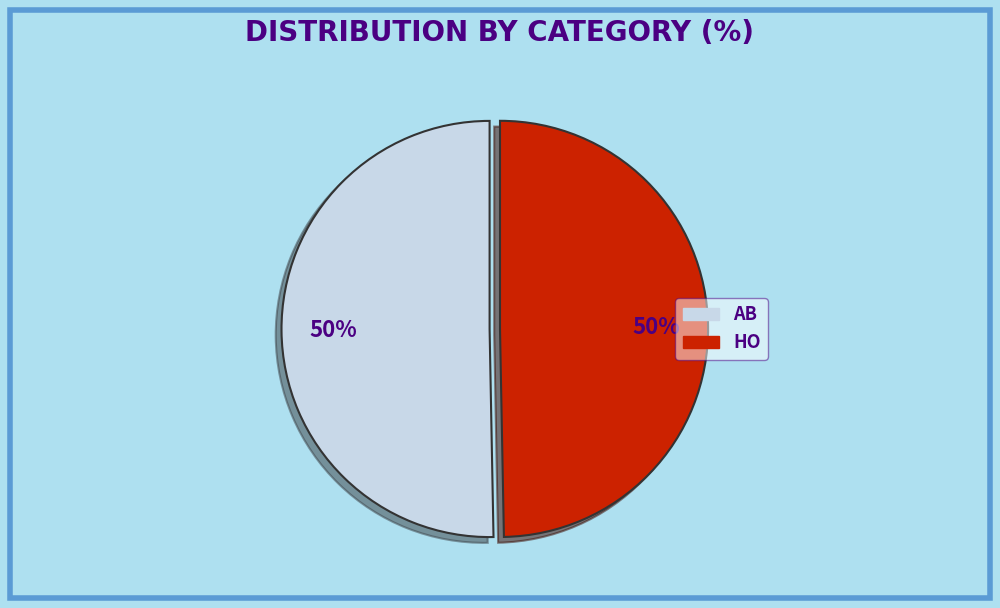

How many slices are in this pie chart?

2